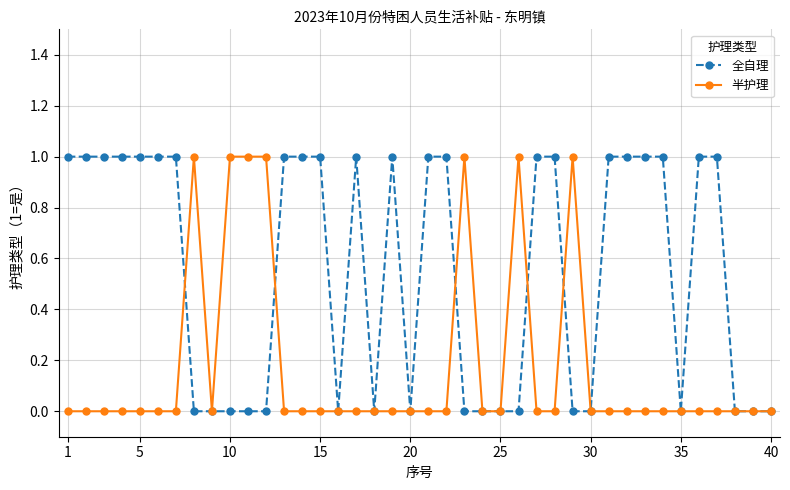

What is the value of the 全自理 point at the 17th from the left?

1